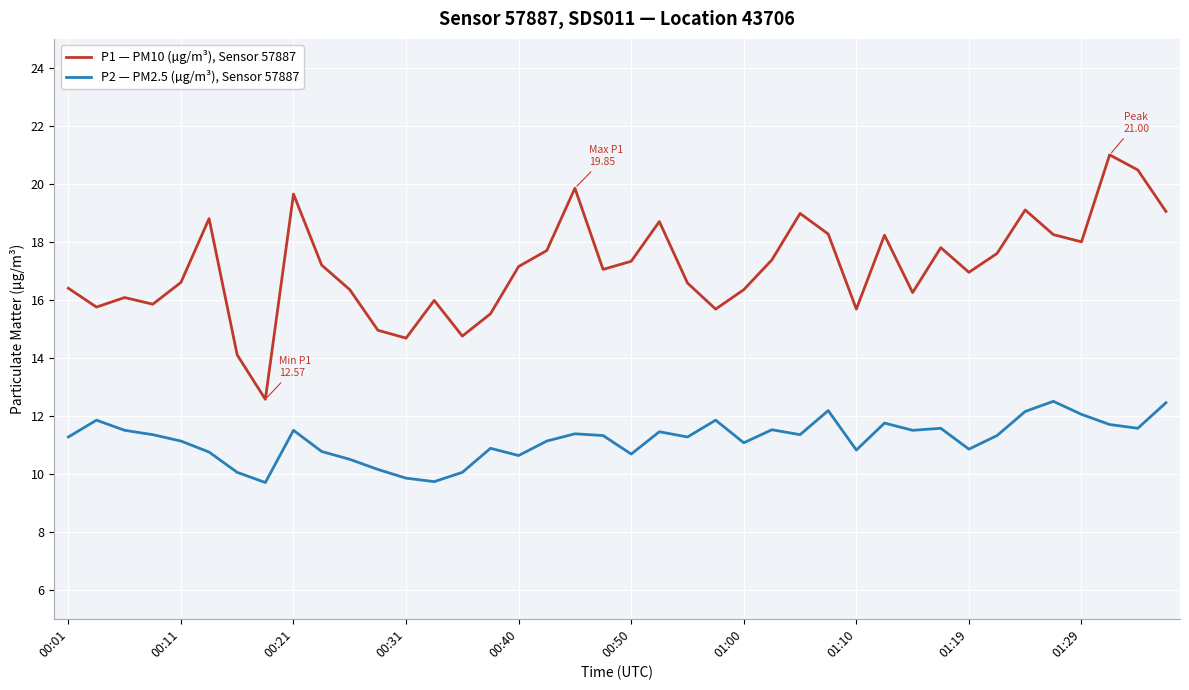

What is the greatest value displayed?

21.0